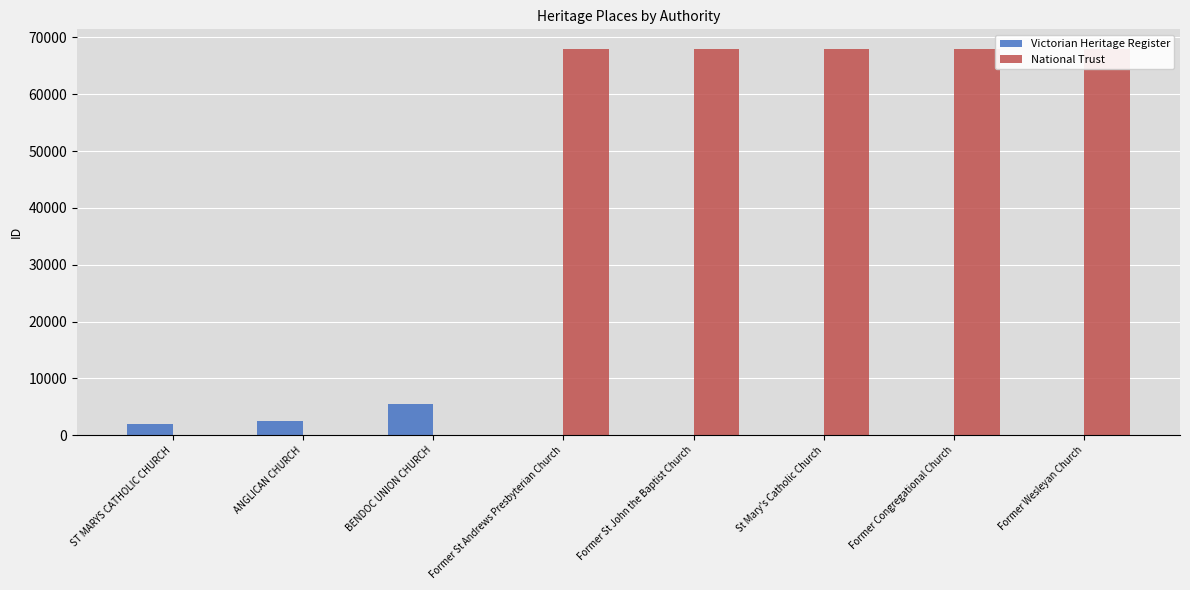

Reading left to right, list all the values displayed in this chart.

Victorian Heritage Register: ST MARYS CATHOLIC CHURCH=2024	ANGLICAN CHURCH=2510	BENDOC UNION CHURCH=5488	Former St Andrews Presbyterian Church=0	Former St John the Baptist Church=0	St Mary's Catholic Church=0	Former Congregational Church=0	Former Wesleyan Church=0
National Trust: ST MARYS CATHOLIC CHURCH=0	ANGLICAN CHURCH=0	BENDOC UNION CHURCH=0	Former St Andrews Presbyterian Church=67993	Former St John the Baptist Church=67995	St Mary's Catholic Church=67997	Former Congregational Church=68007	Former Wesleyan Church=68008